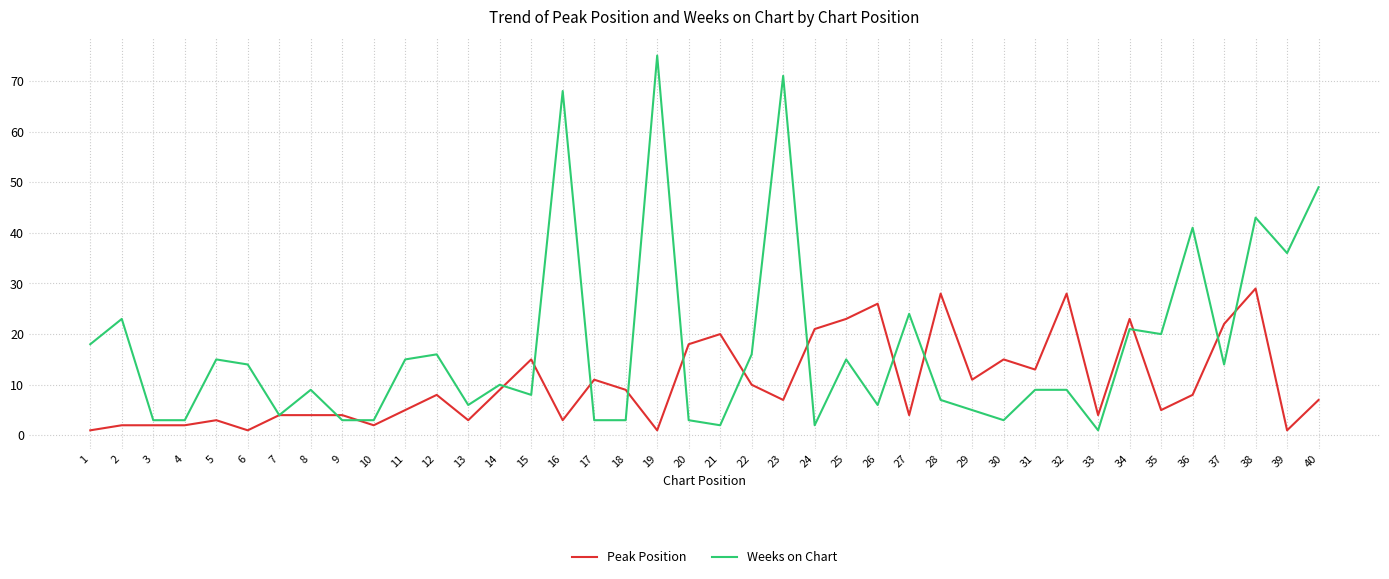

Which series has the largest total across all categories?

Weeks on Chart